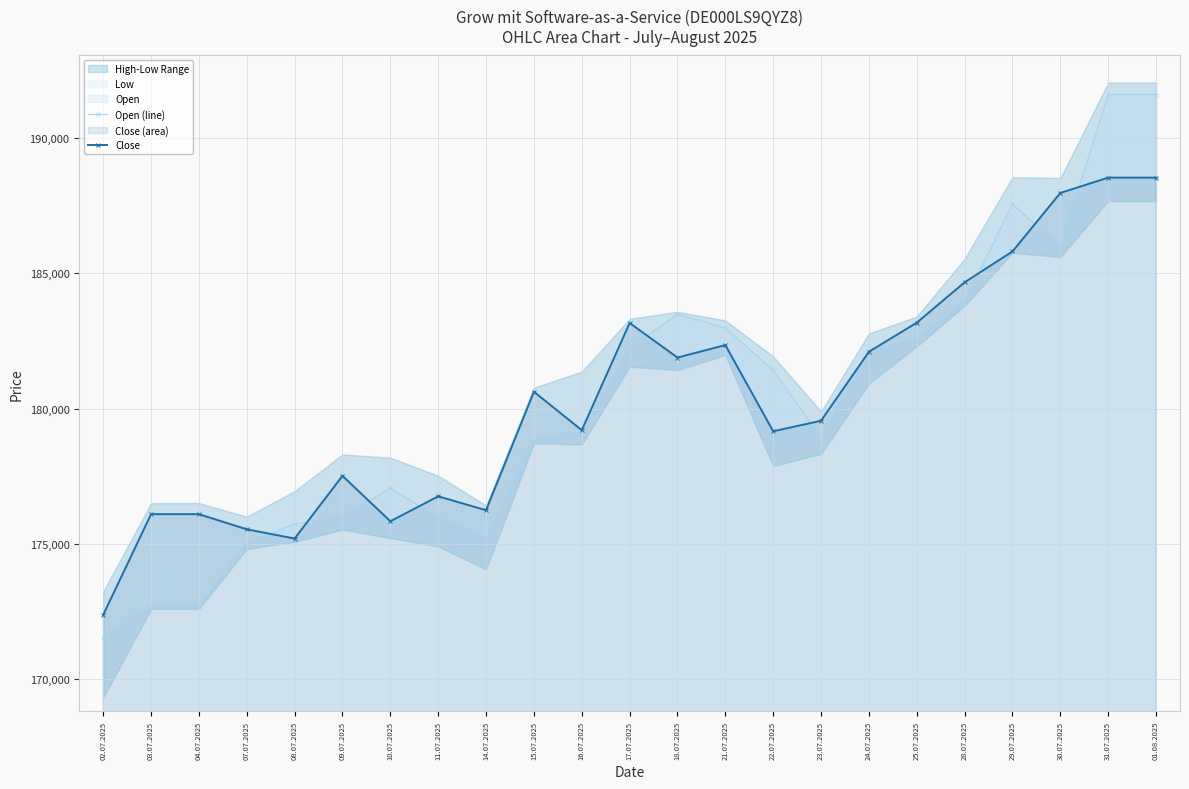

What is the greatest value displayed?

191604